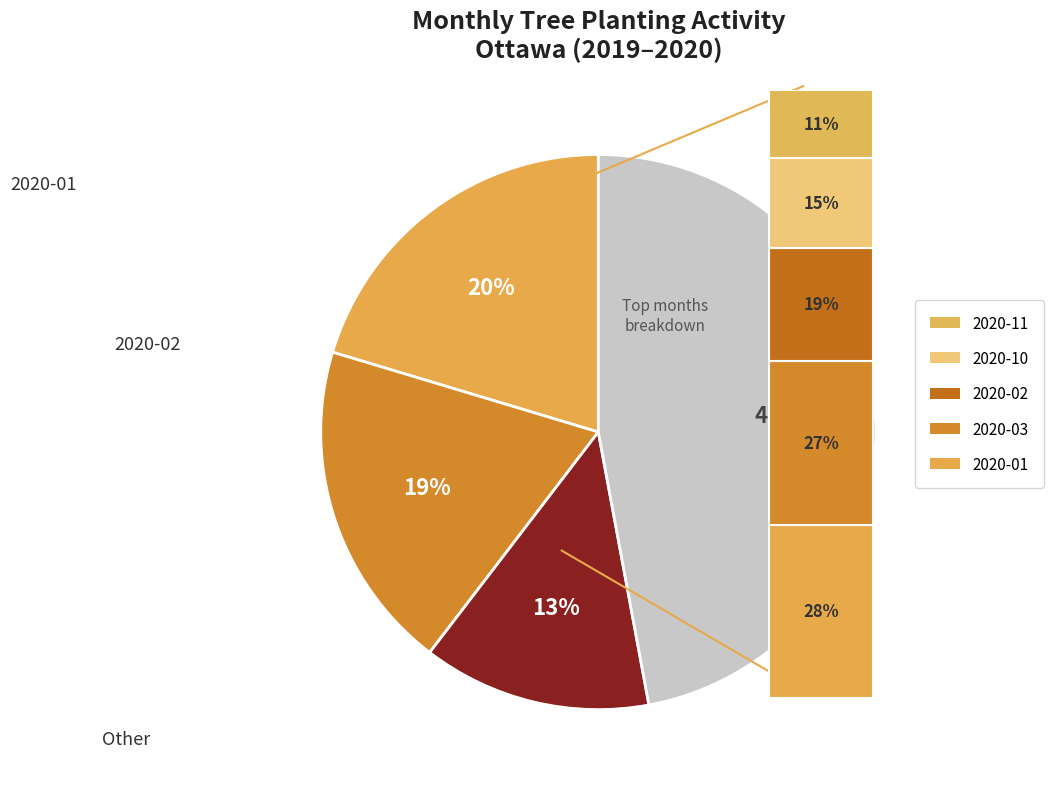

Does 2020-11 represent more than half of the total?

No